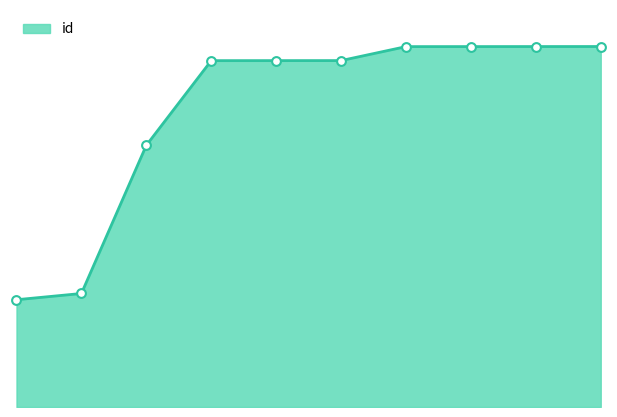

Does the chart have visible grid lines?

No